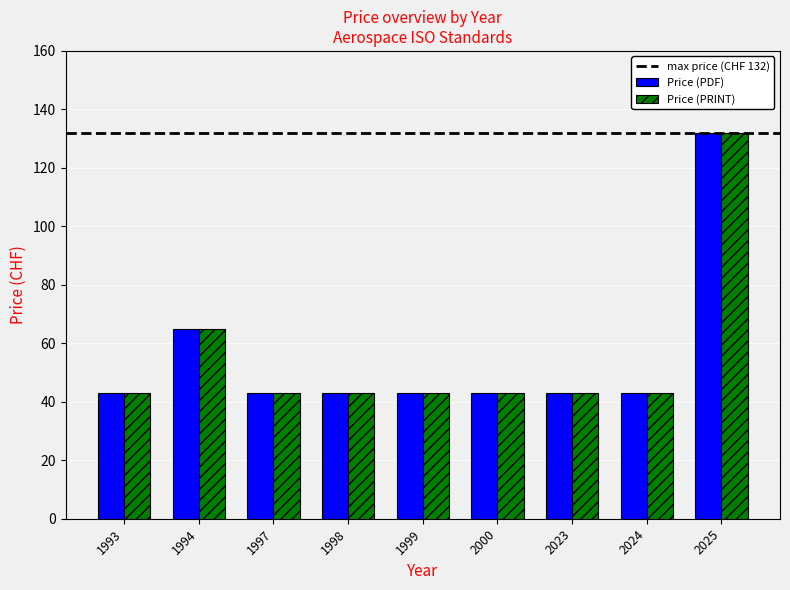

What is the total value across all series at 1994?

130